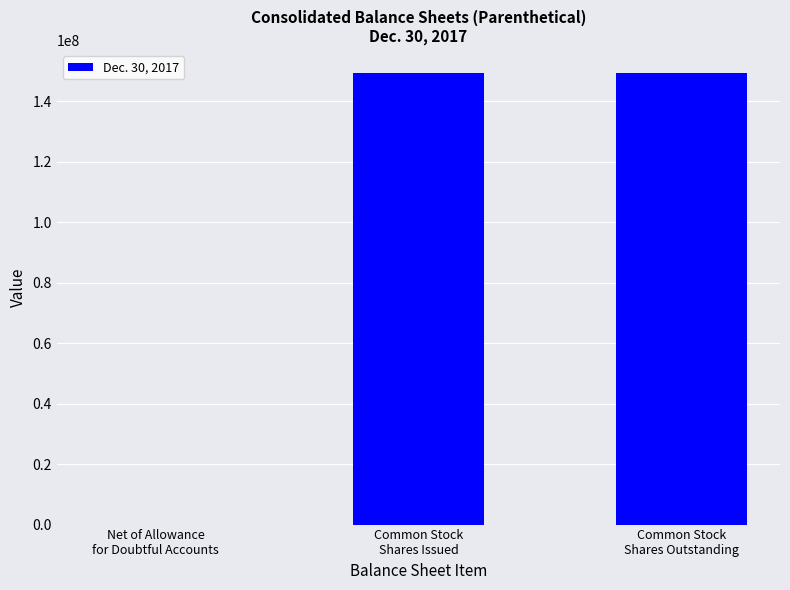

Reading left to right, list all the values displayed in this chart.

Net of Allowance
for Doubtful Accounts=892	Common Stock
Shares Issued=149471000	Common Stock
Shares Outstanding=149471000